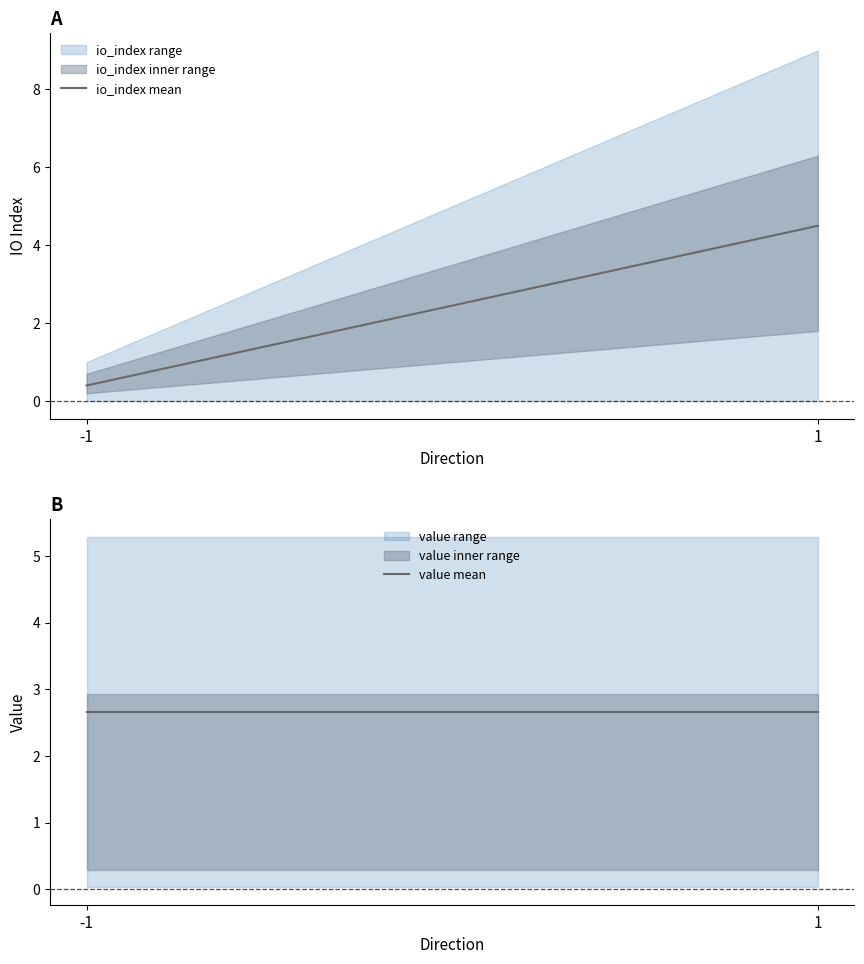

What is the smallest value displayed?

0.4